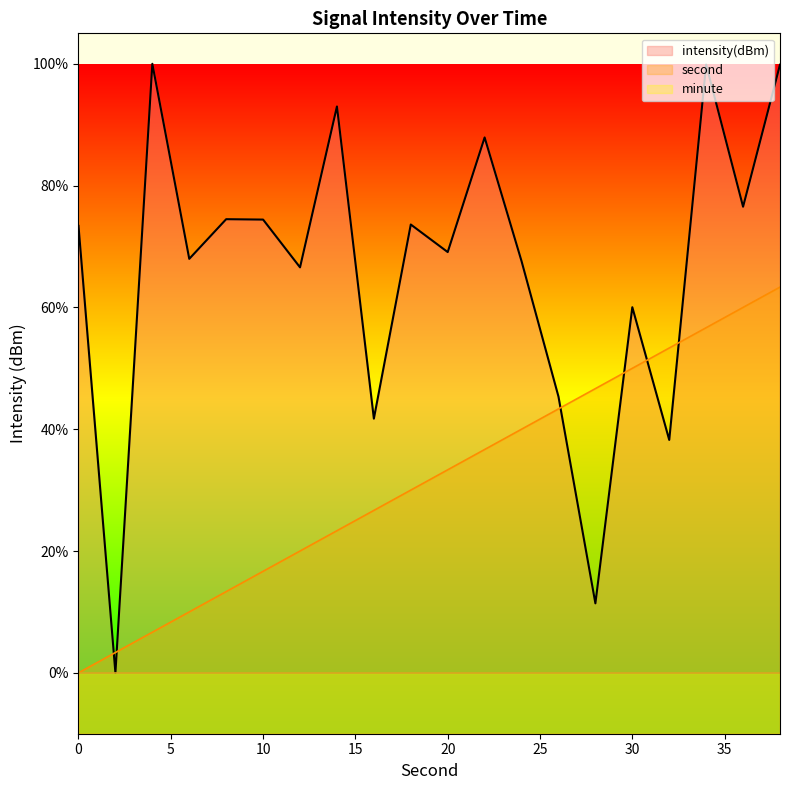

Where is the first local maximum for intensity(dBm)?

4